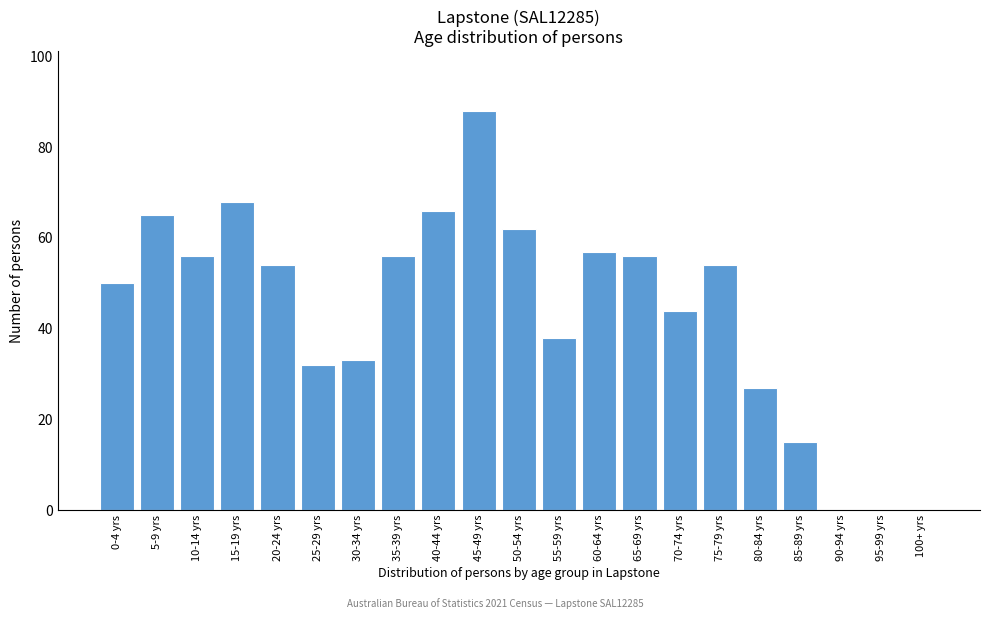

Reading left to right, transcribe all the data shown in this chart.

0-4 yrs=50	5-9 yrs=65	10-14 yrs=56	15-19 yrs=68	20-24 yrs=54	25-29 yrs=32	30-34 yrs=33	35-39 yrs=56	40-44 yrs=66	45-49 yrs=88	50-54 yrs=62	55-59 yrs=38	60-64 yrs=57	65-69 yrs=56	70-74 yrs=44	75-79 yrs=54	80-84 yrs=27	85-89 yrs=15	90-94 yrs=0	95-99 yrs=0	100+ yrs=0